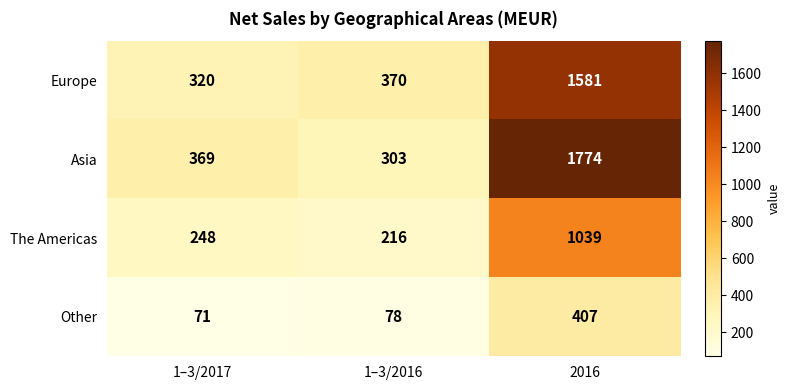

Which series changed the most between 1–3/2016 and 2016?

Asia